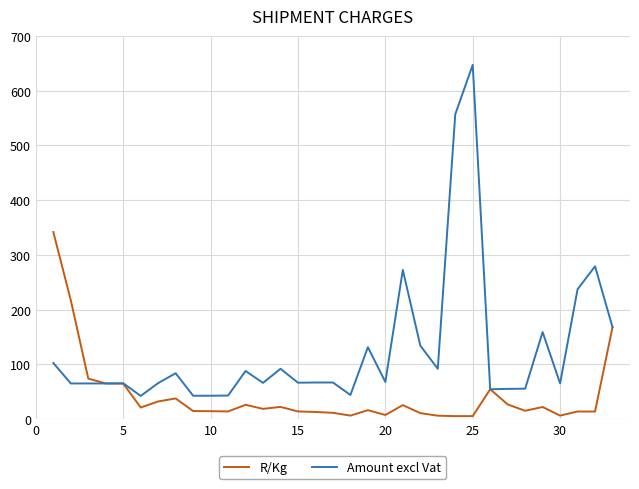

What is the highest value of the R/Kg series?

341.8